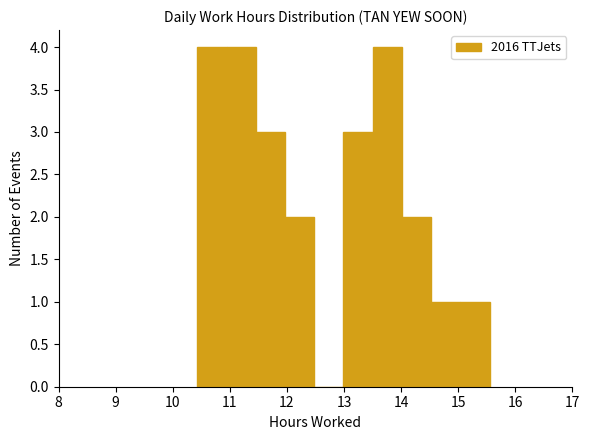

What is the height of the bar covering 13.0 to 13.5 on the x-axis? Neither the bar edges nor the heights are printed on the chart, so give them approximately, as read against the axes.

3